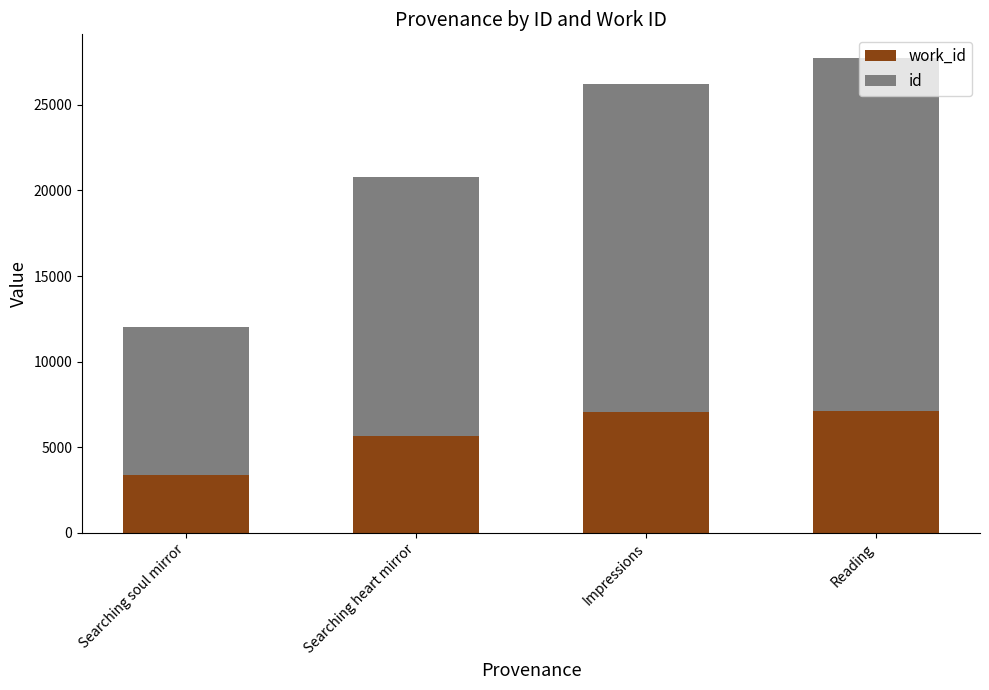

At which category is the sum across all series the highest?

Reading